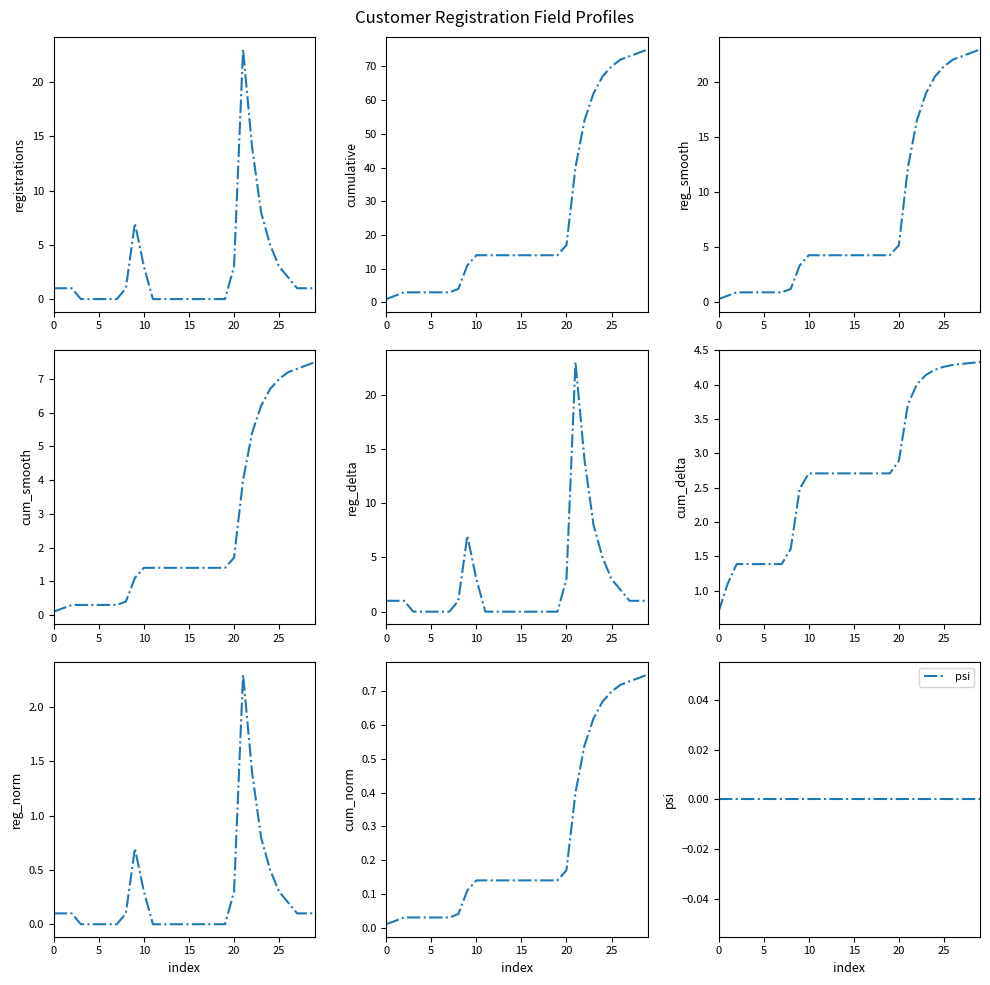

True or false: registrations_per_month and cumulative_registrations intersect in this chart.

False